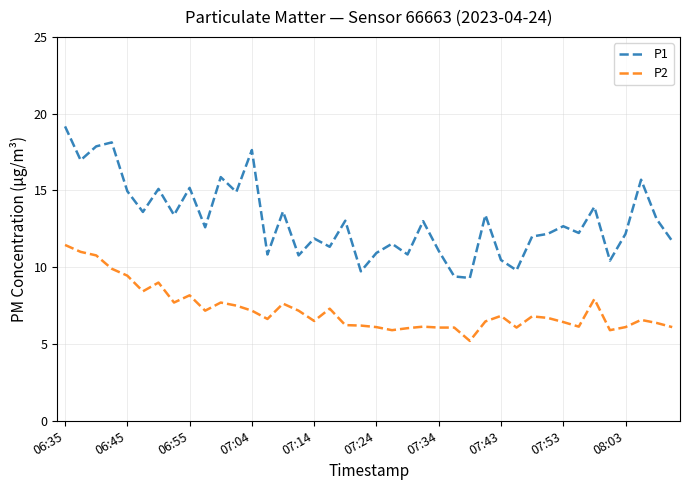

Which series has the widest spread of values?

P1